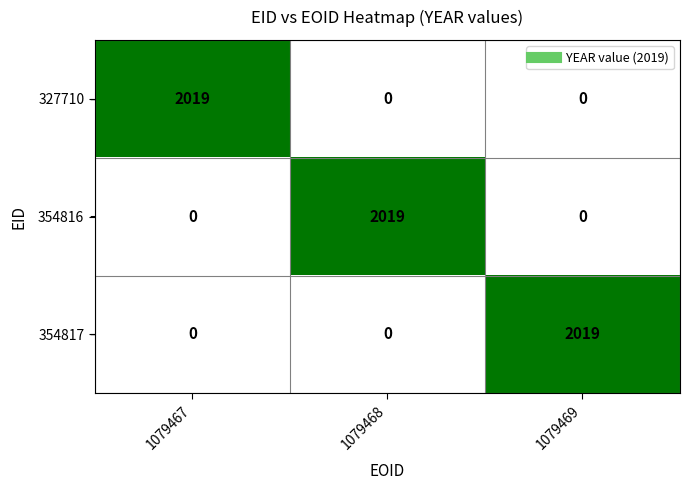

At how many categories does at least one series exceed 1184?

3